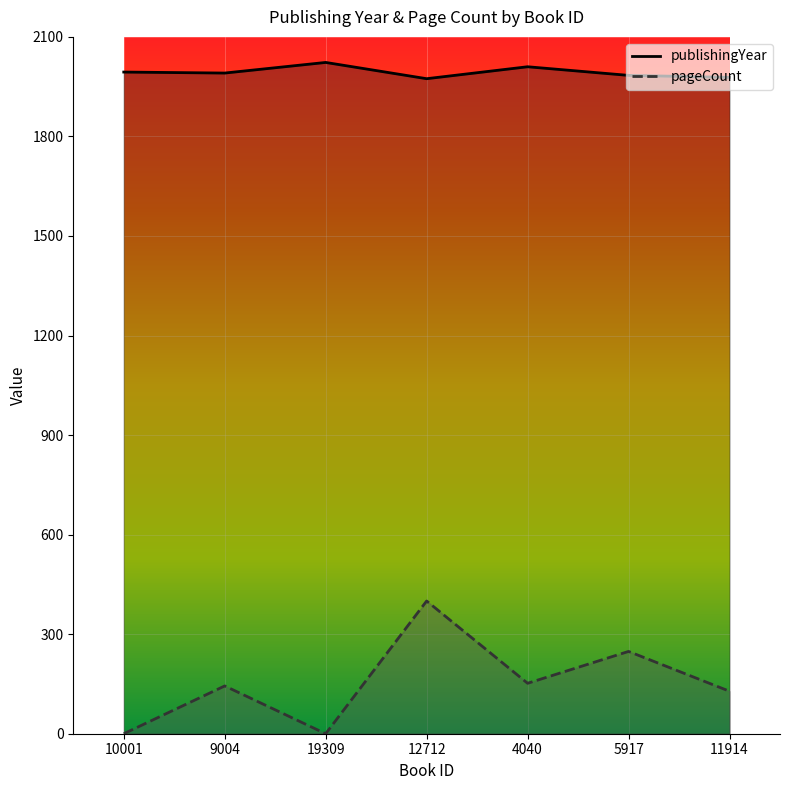

In publishingYear, how many points are higher than both neighbors (excluding endpoints)?

2